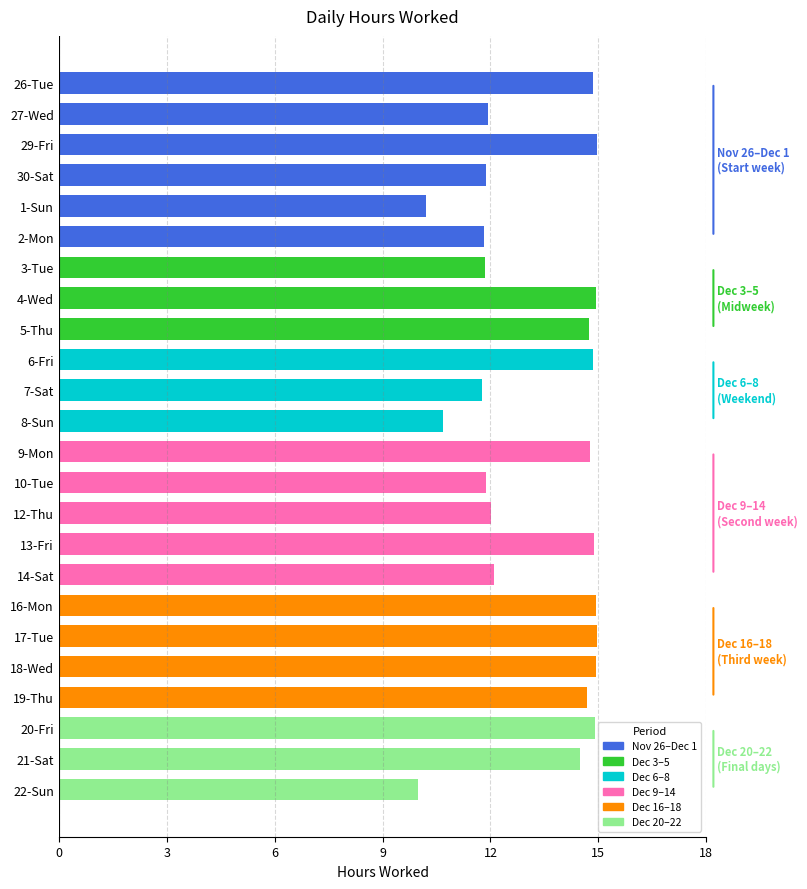

What is the smallest value displayed?

10.0